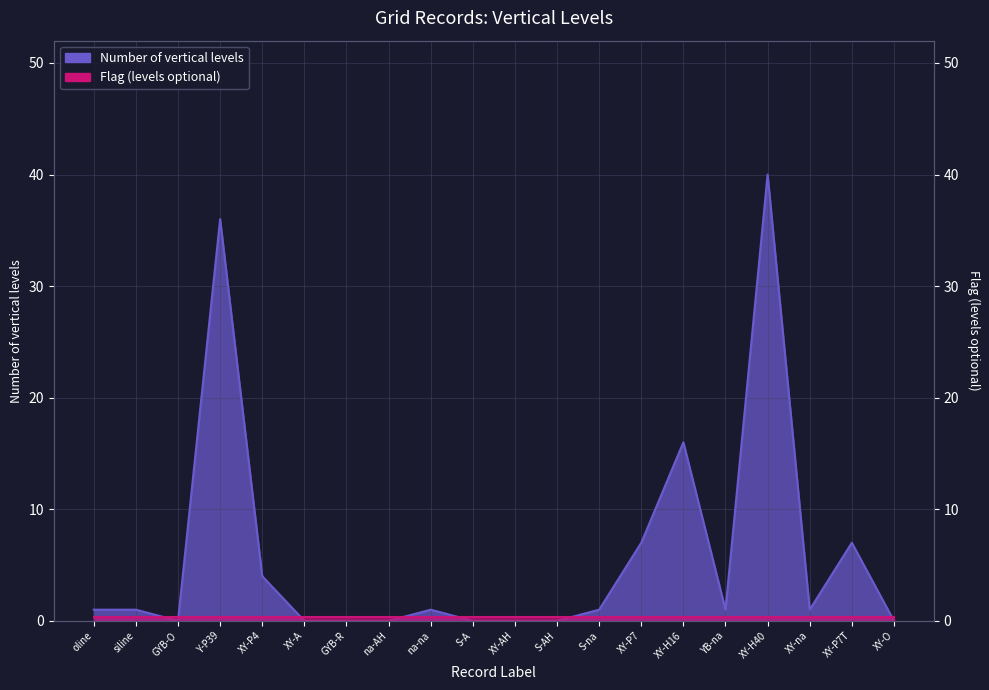

Where is the data nearest to the value 20?

XY-H16